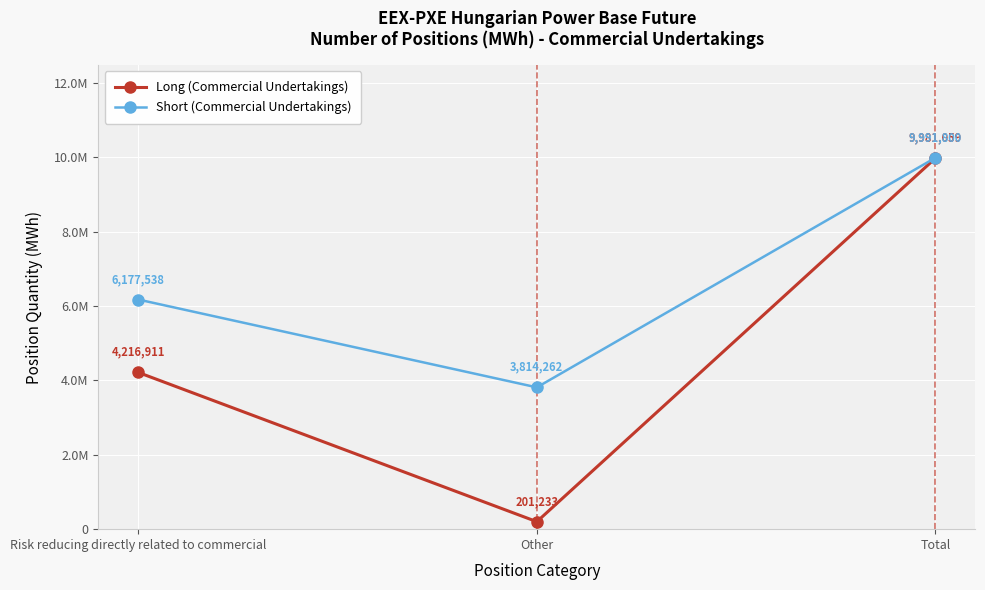

What is the minimum value for Short (Commercial Undertakings)?

3814262